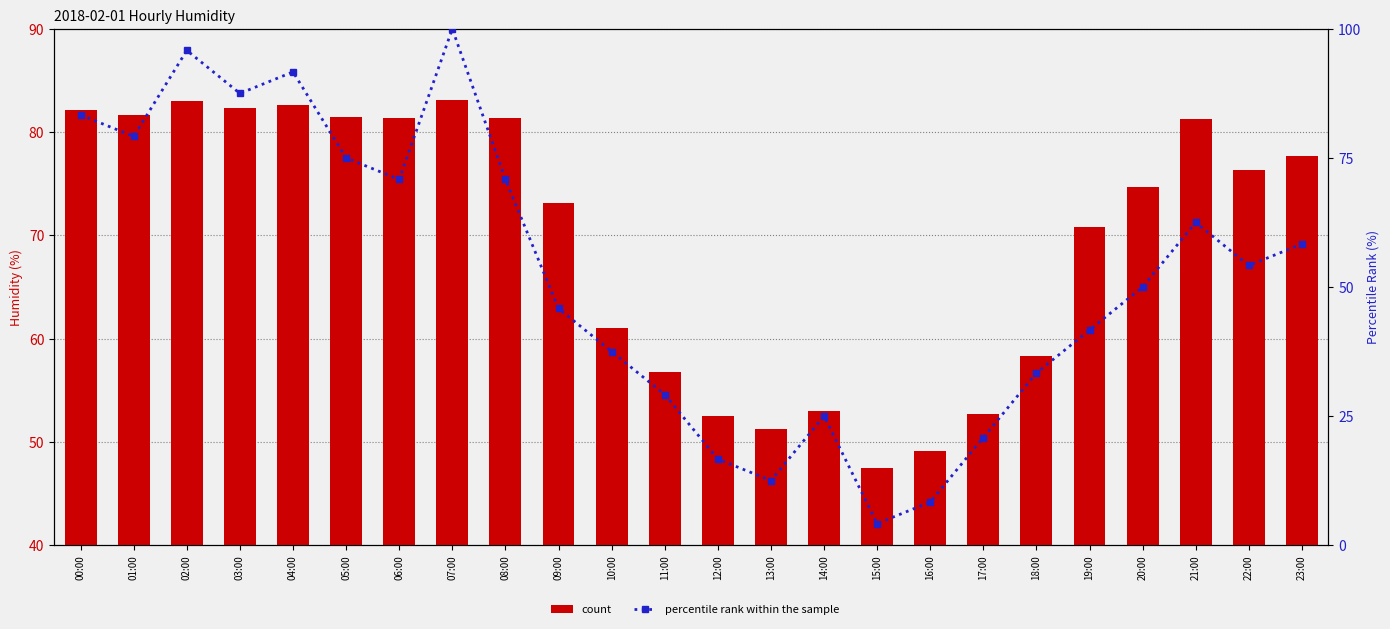

List the series in order of their peak value, lowest first.

humid, percentile rank within the sample